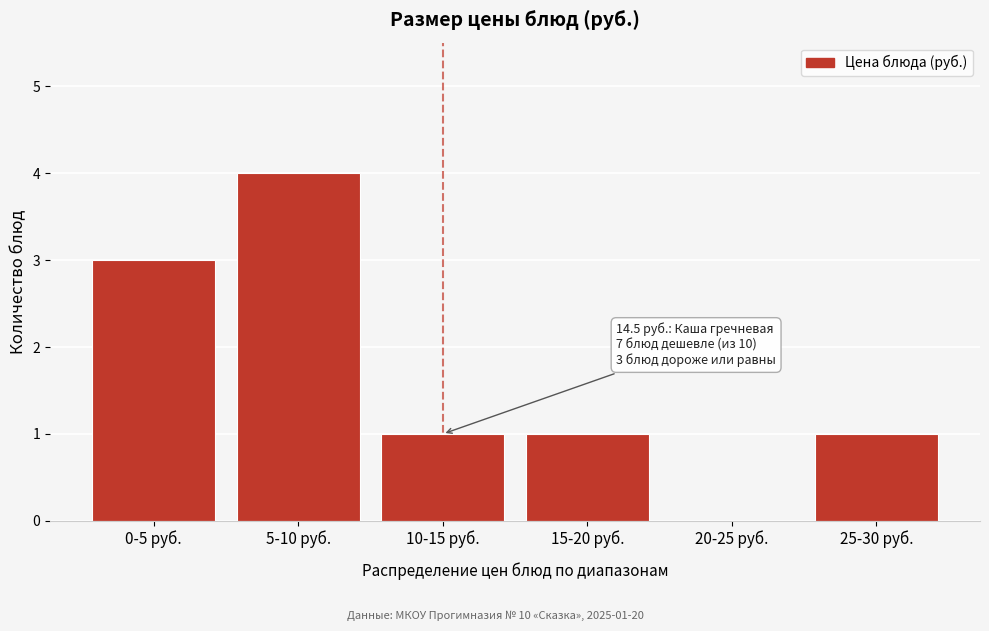

Reading left to right, what are all the values shown in this chart?

0-5 руб.=3	5-10 руб.=4	10-15 руб.=1	15-20 руб.=1	20-25 руб.=0	25-30 руб.=1